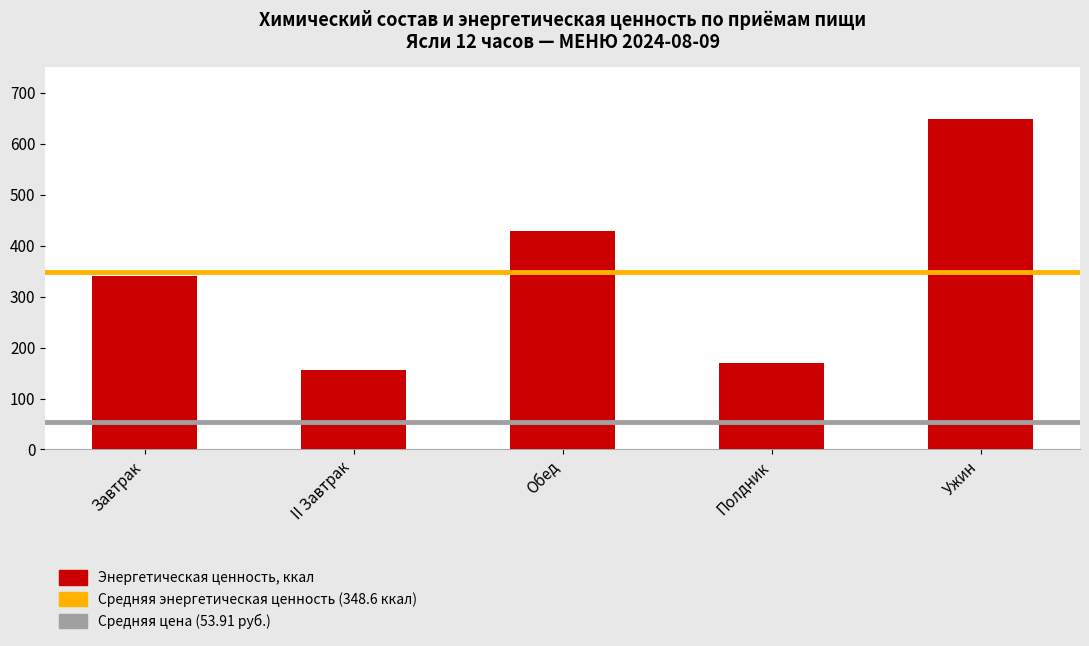

At which label is the value closest to 401?

Обед